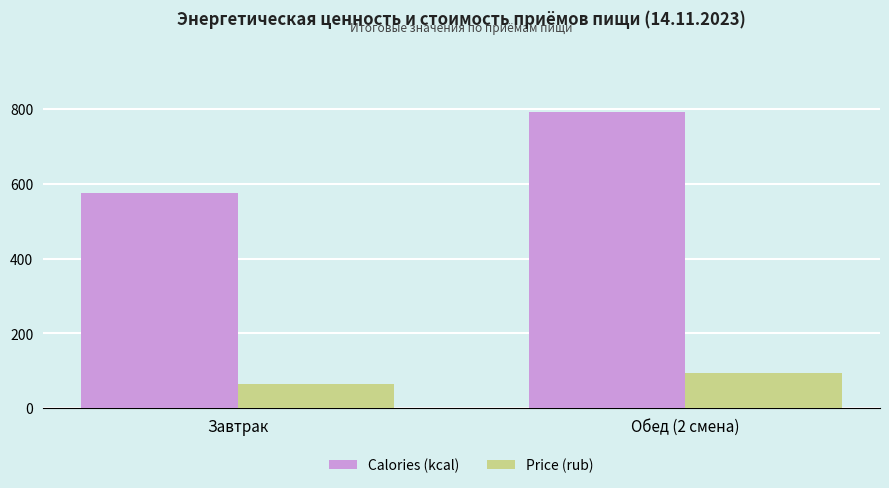

What is the difference between the highest and lowest values at Завтрак?

508.7